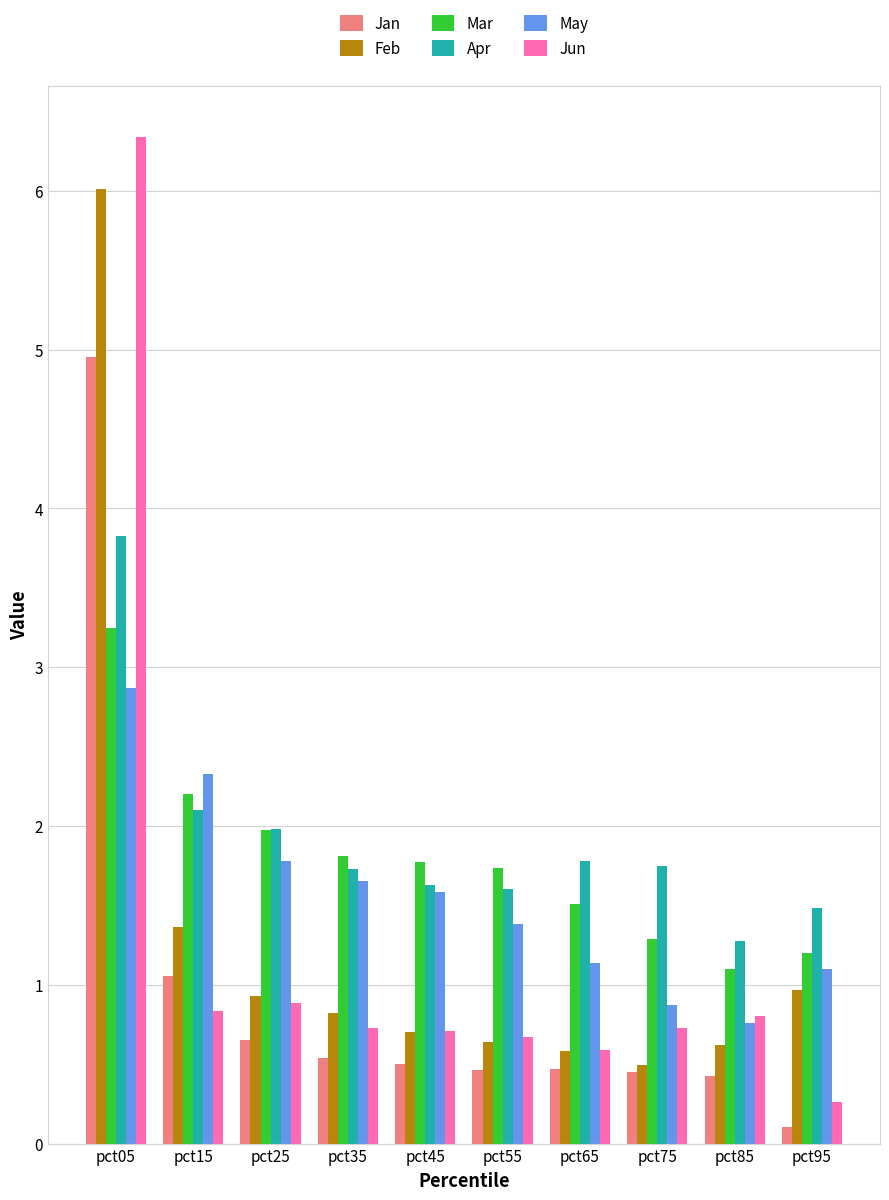

Is it true that Mar equals 2.2 at pct15?

True